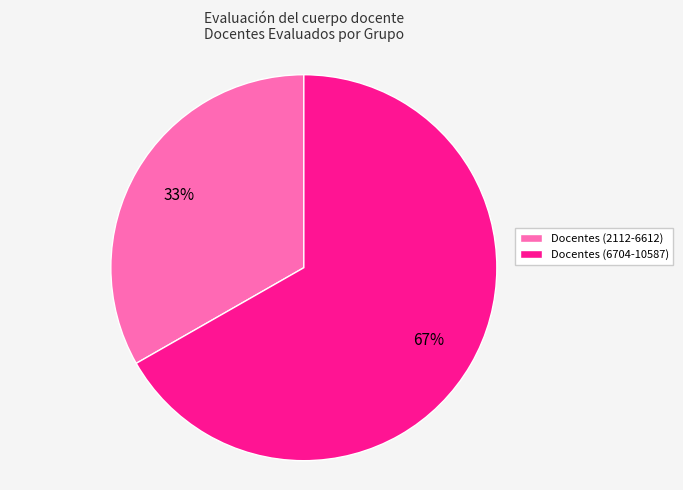

How many segments does this pie chart have?

2